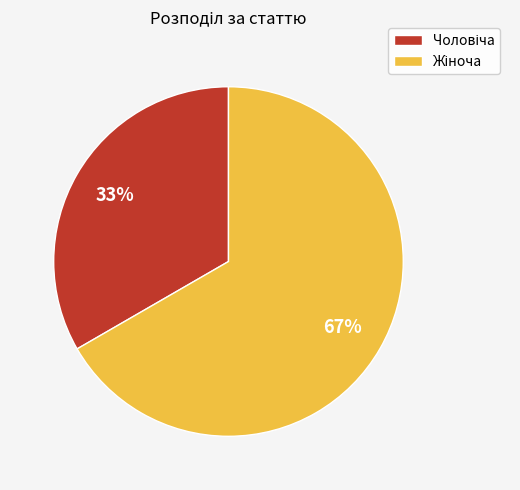

To the nearest percent, what is the average slice percentage?

50%